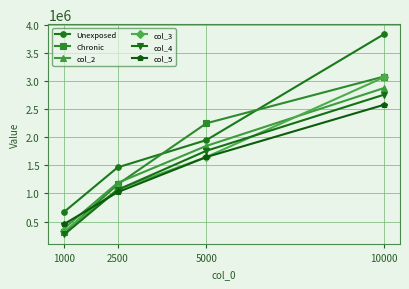

List the labels in order of col_2 value, largest first.

10000, 5000, 2500, 1000